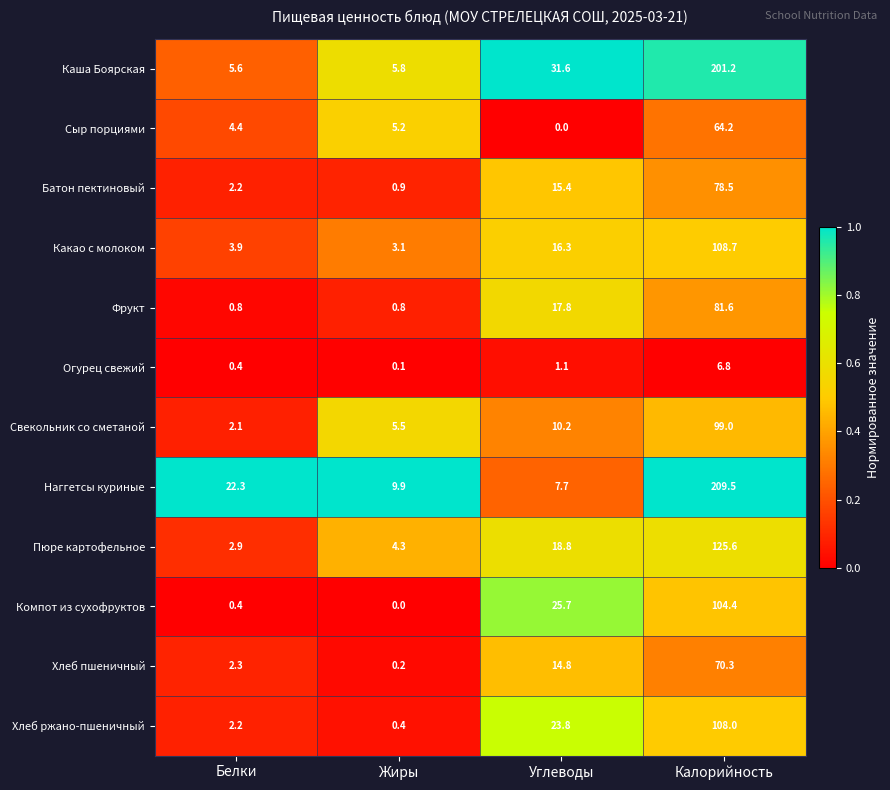

What is the maximum value for Свекольник со сметаной?

99.0